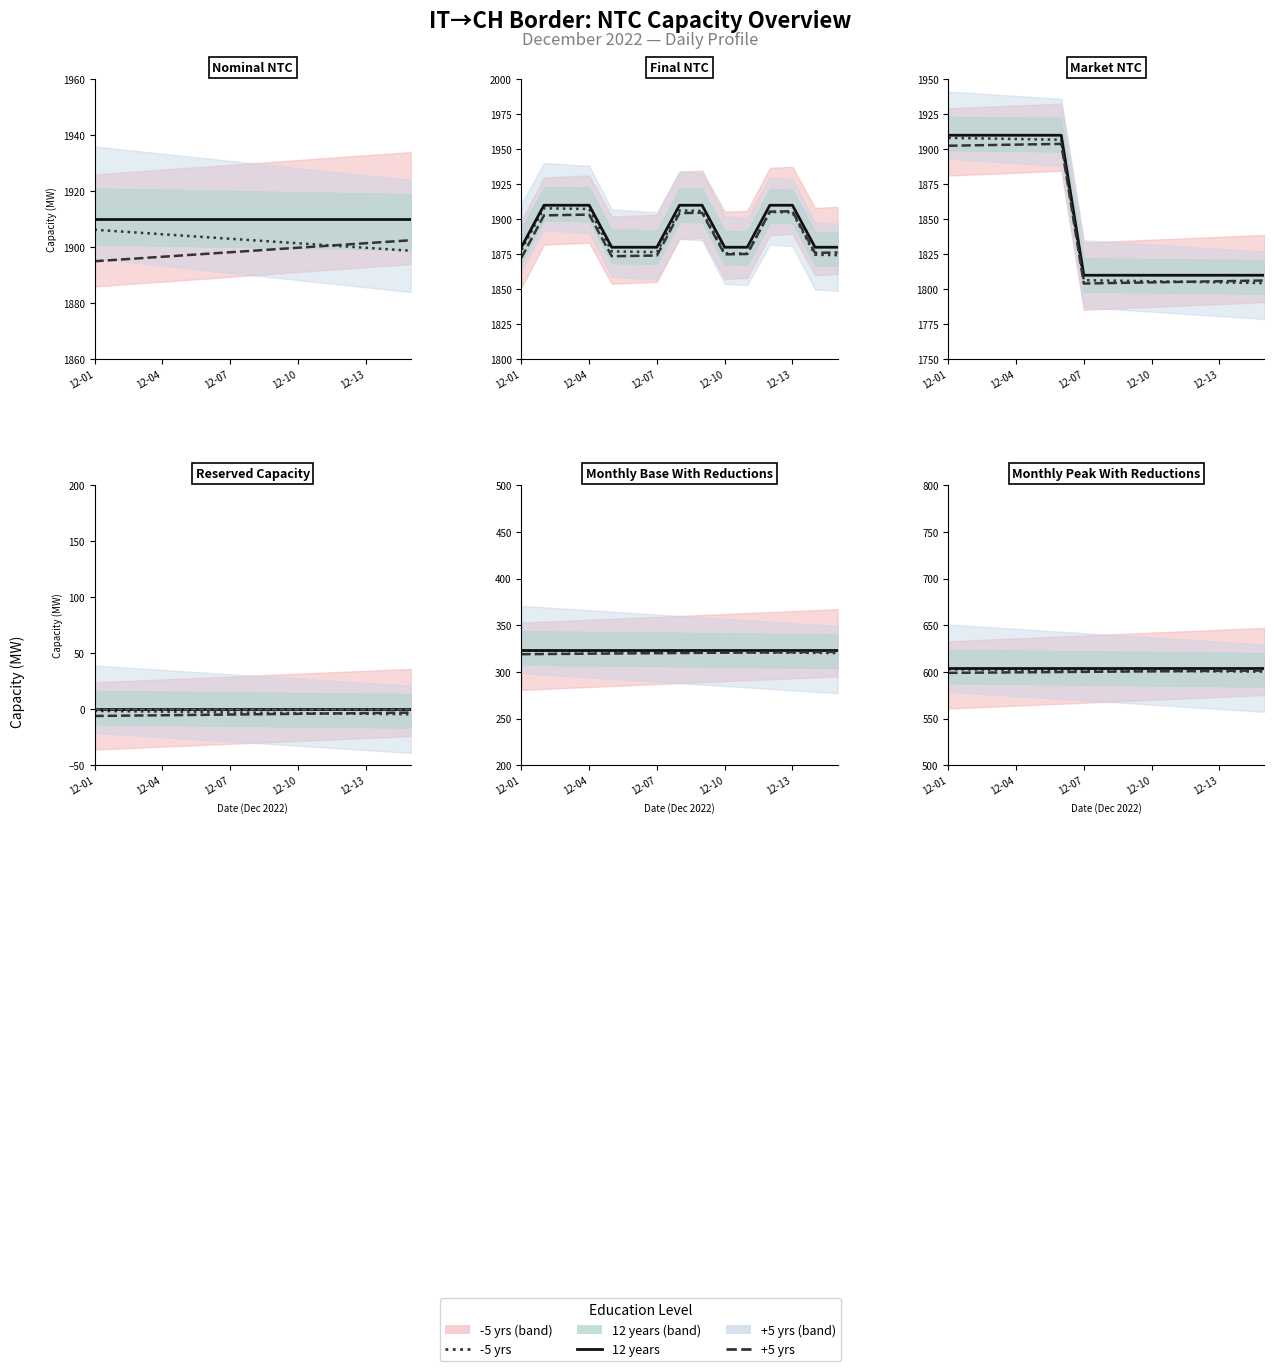

Which series has the largest range (max minus min)?

-5 yrs